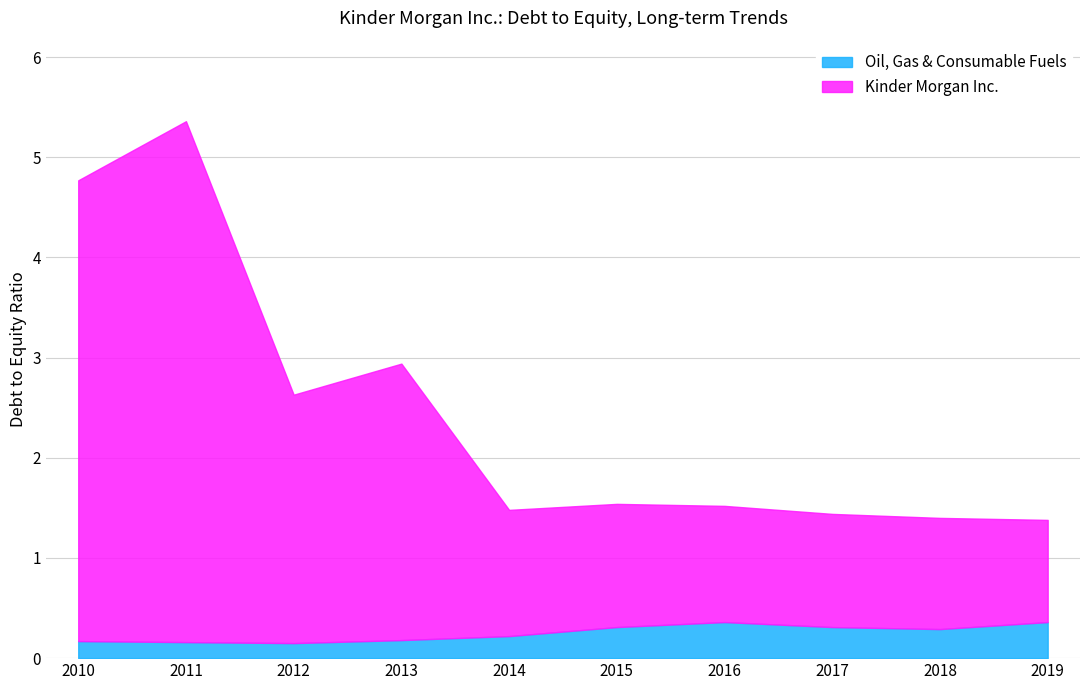

What is the spread (max minus min) of values at 2018?

1.1